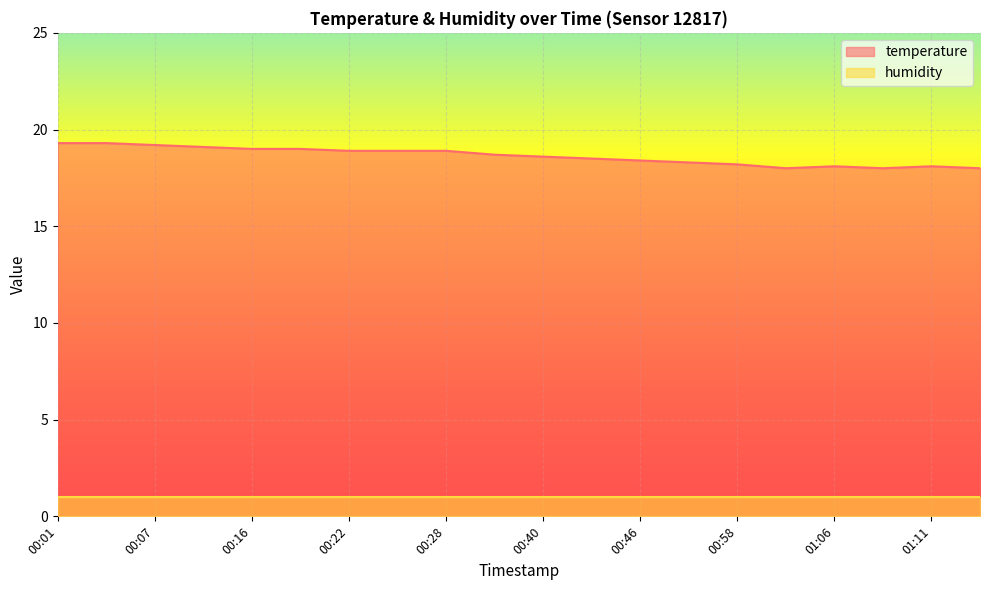

Reading left to right, what are all the values shown in this chart?

19.3	19.3	19.2	19.1	19.0	19.0	18.9	18.9	18.9	18.7	18.6	18.5	18.4	18.3	18.2	18.0	18.1	18.0	18.1	18.0